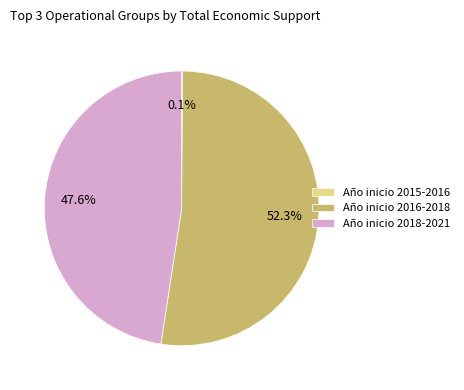

Which category has the biggest portion of the pie?

Año inicio 2016-2018